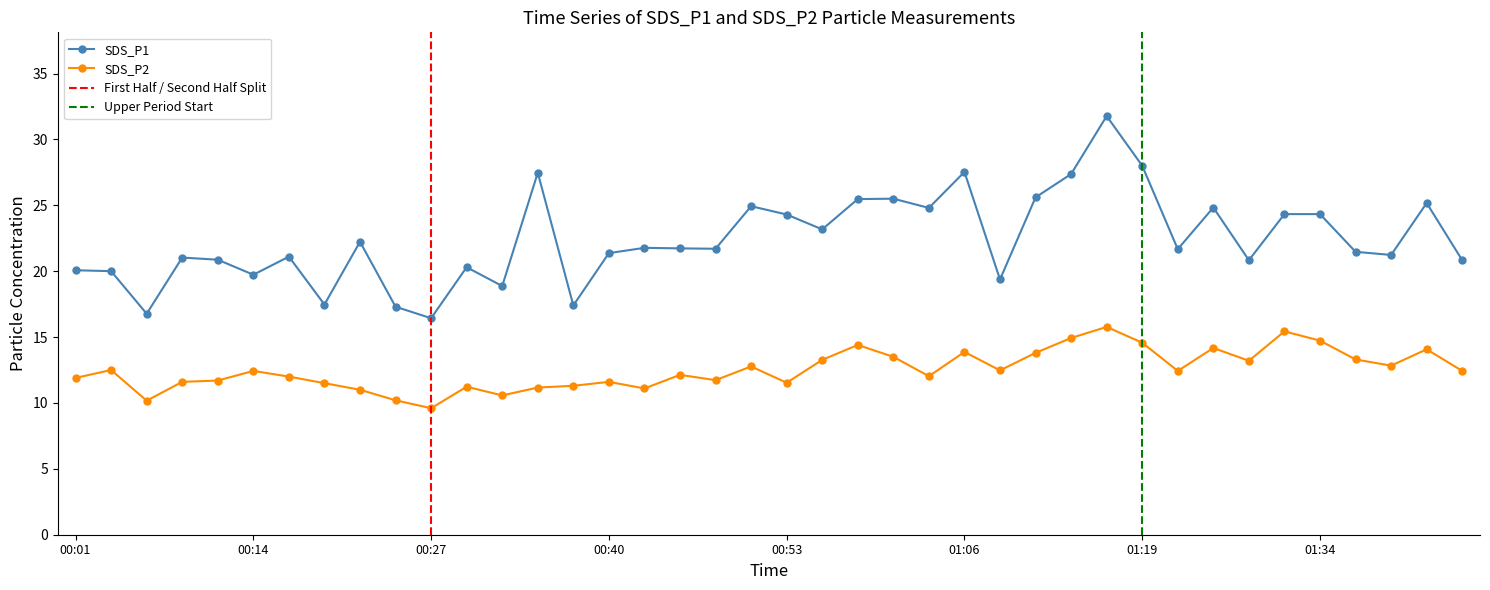

What are all the series names shown in the legend?

SDS_P1, SDS_P2